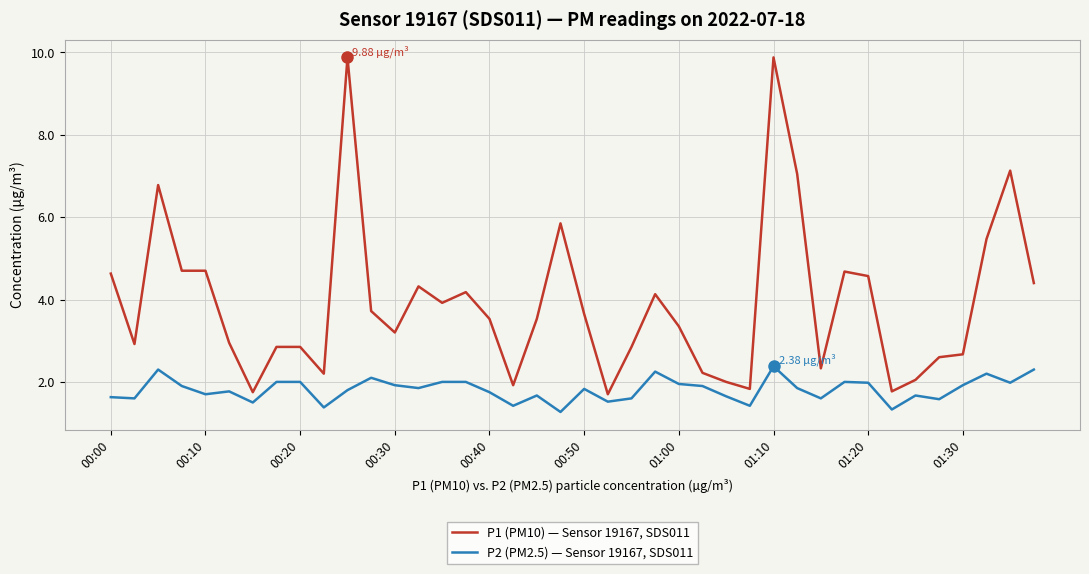

Which series has the widest spread of values?

P1 (PM10) — Sensor 19167, SDS011